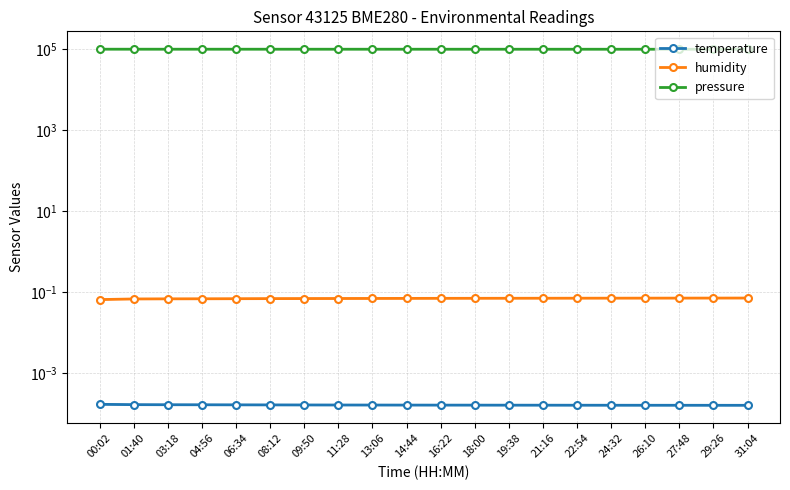

The value of pressure at 06:34 is 22757.3. True or false?

False